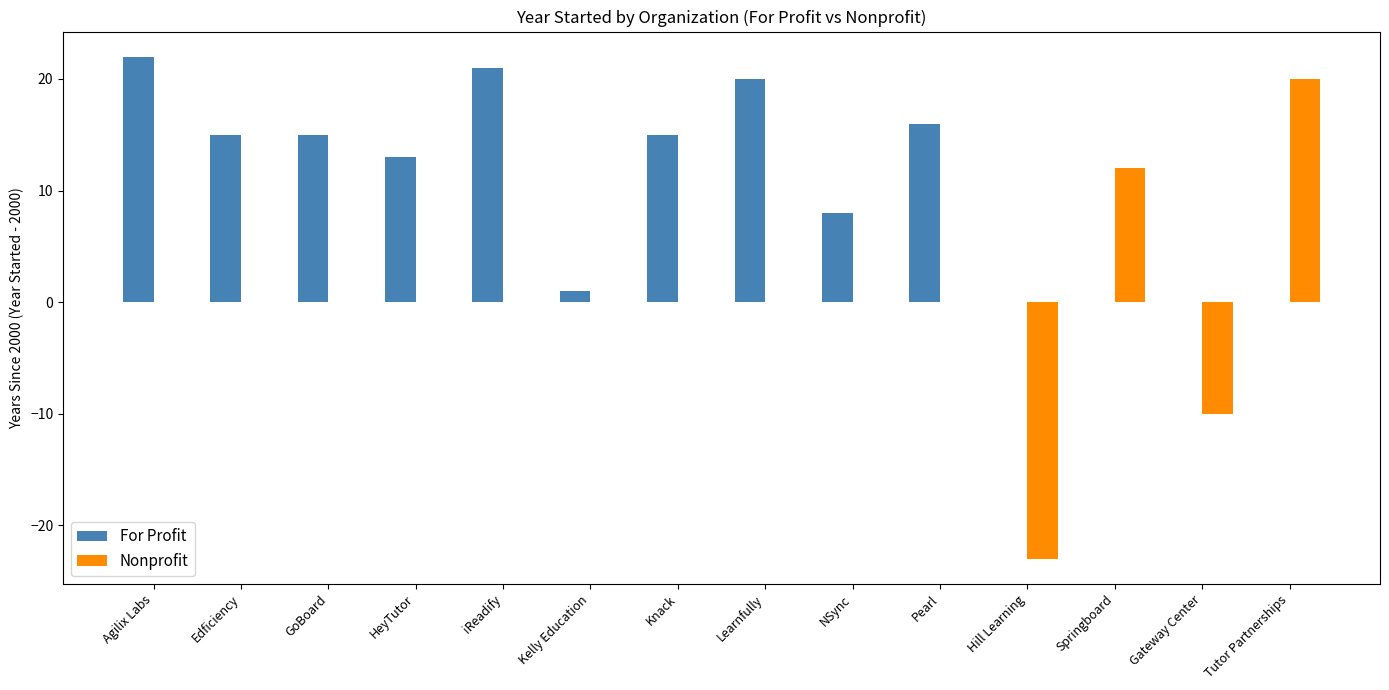

Which series changed the most between Edficiency and Learnfully?

For Profit